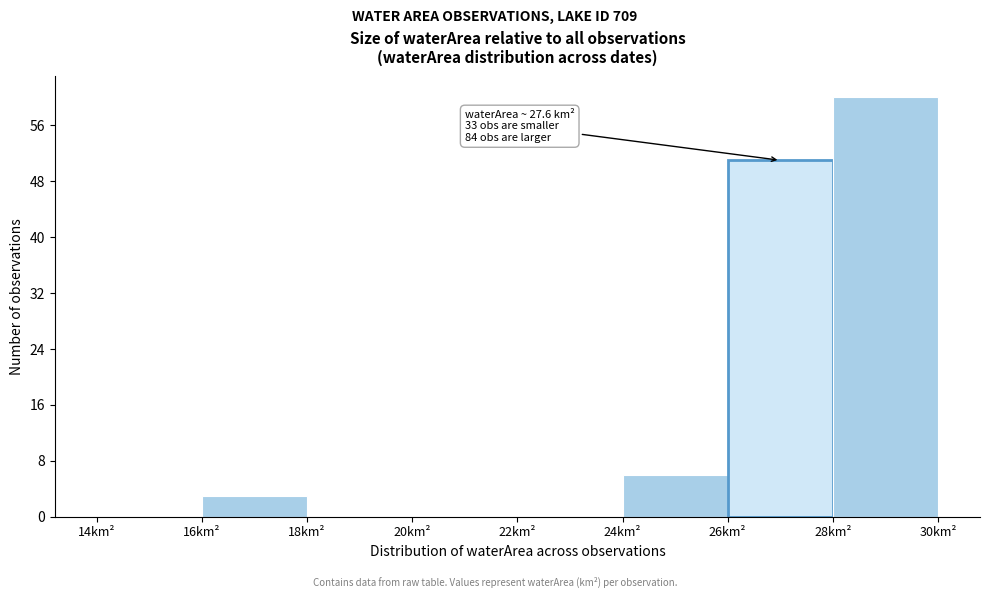

Over which range of the x-axis is the bar tallest?

28 to 30